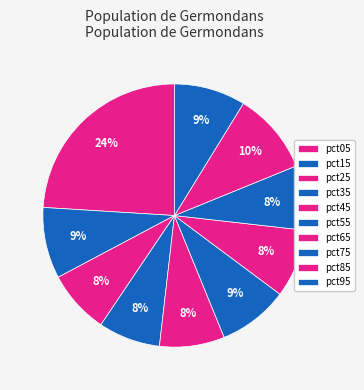

Which slice is the smallest?

pct35